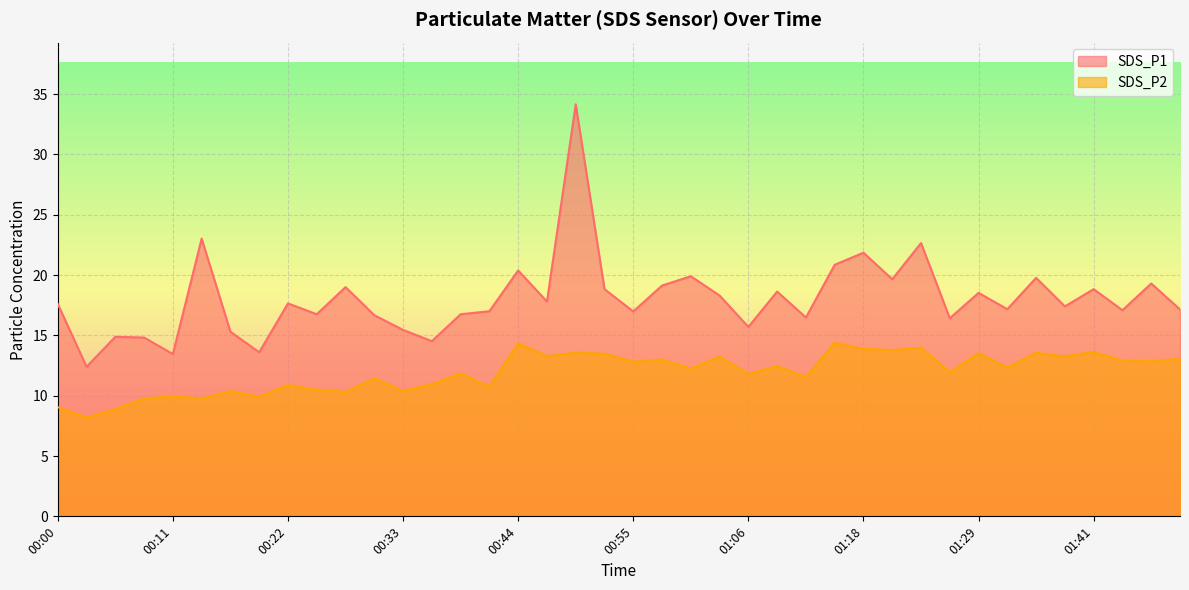

What are all the series names shown in the legend?

SDS_P1, SDS_P2